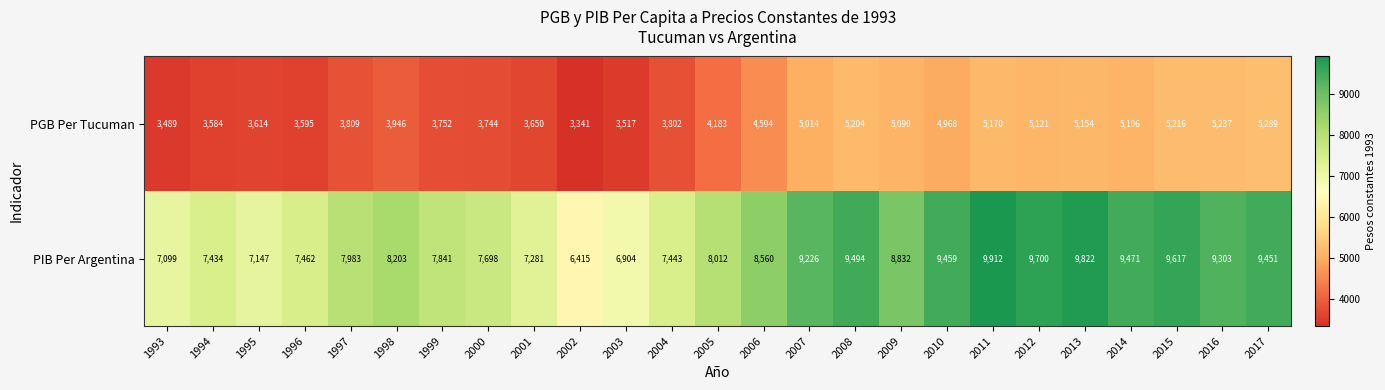

What is the greatest value displayed?

9912